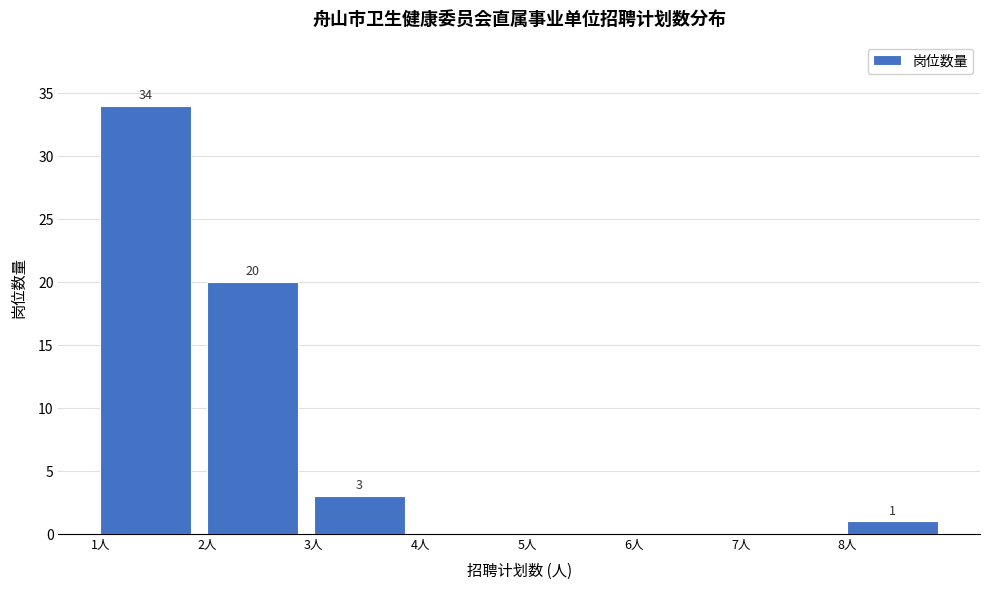

Over which range of the x-axis is the bar tallest?

1 to 2